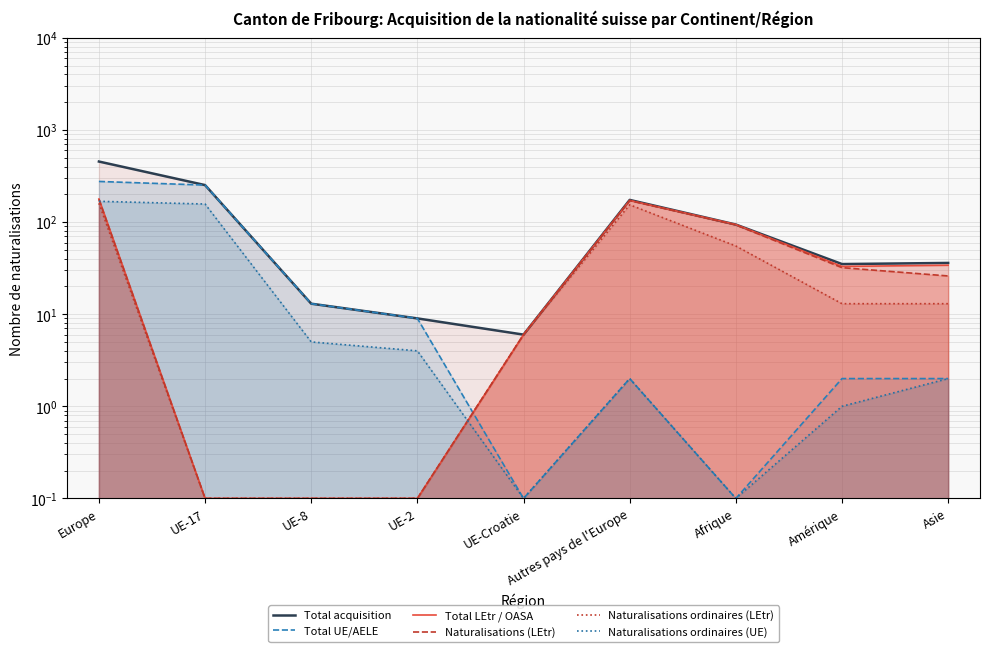

Which series has the largest total across all categories?

Total acquisition